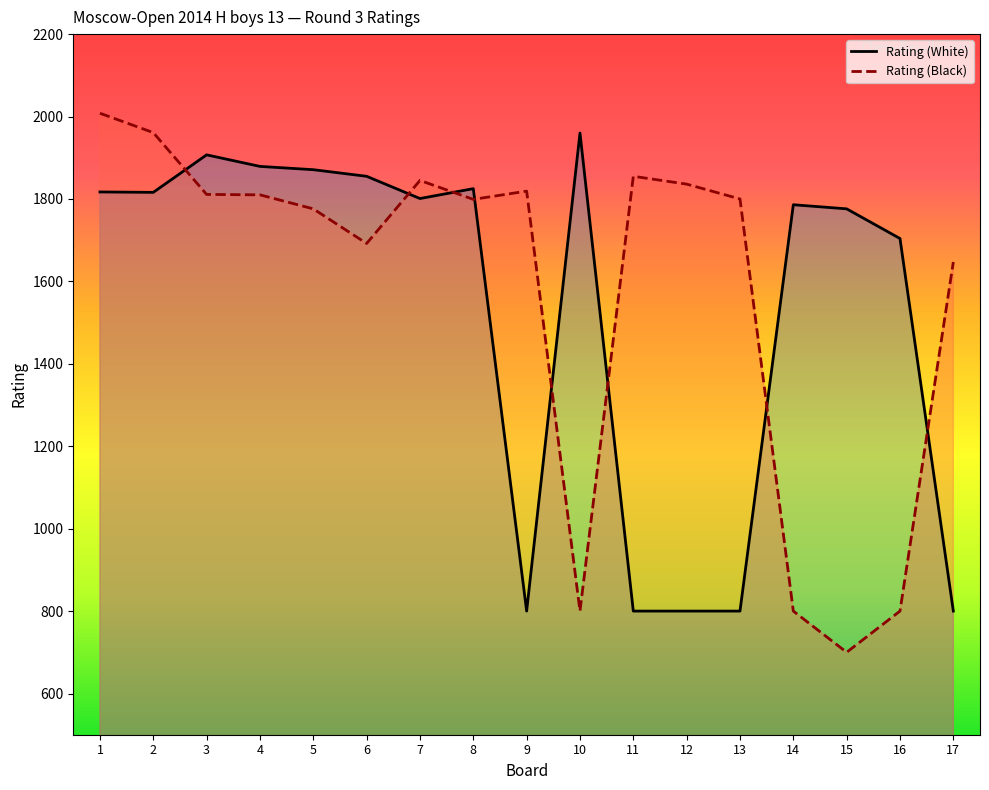

Reading left to right, transcribe all the data shown in this chart.

Rating (White): 1=1817	2=1816	3=1907	4=1879	5=1871	6=1855	7=1801	8=1825	9=800	10=1960	11=800	12=800	13=800	14=1786	15=1776	16=1704	17=800
Rating (Black): 1=2008	2=1961	3=1811	4=1810	5=1776	6=1692	7=1845	8=1799	9=1819	10=800	11=1855	12=1836	13=1800	14=800	15=700	16=800	17=1647